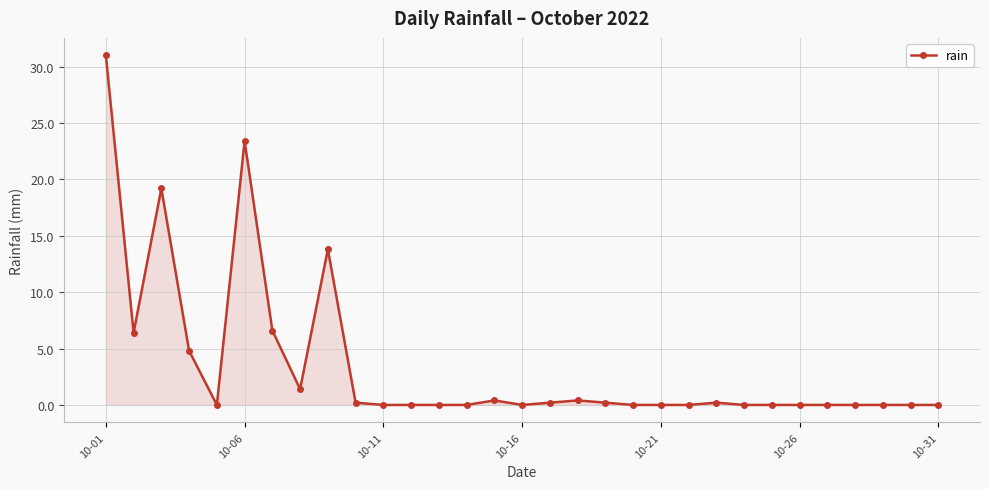

What is the average value?

3.5